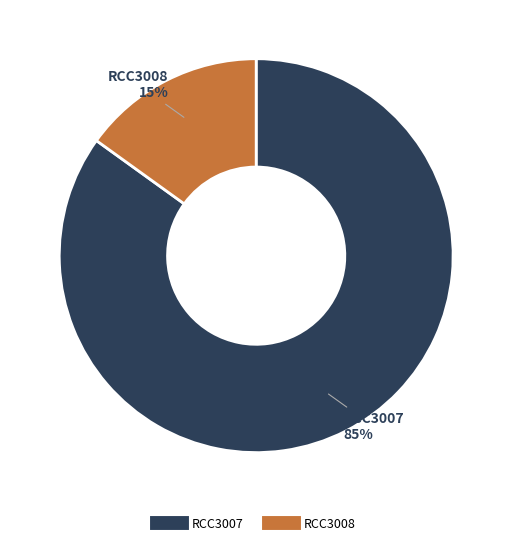

Is there any slice that represents more than half of the pie?

Yes